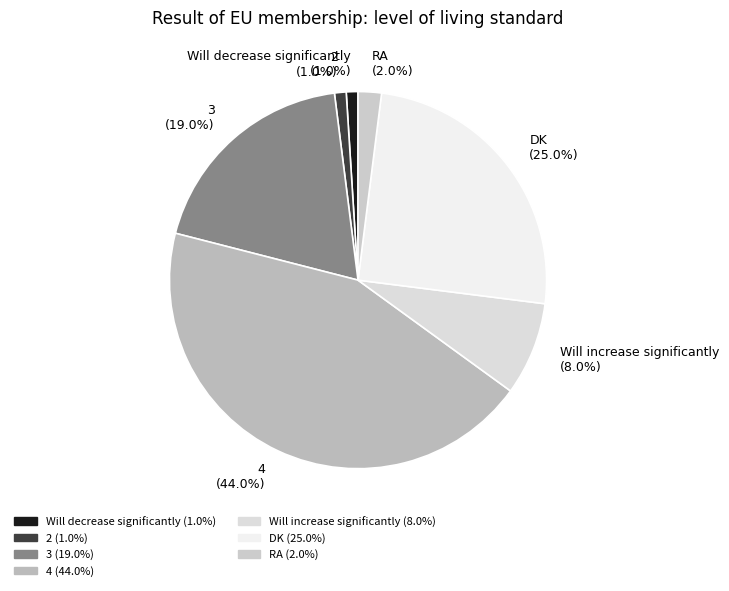

The 2 slice represents 7% of the pie. True or false?

False